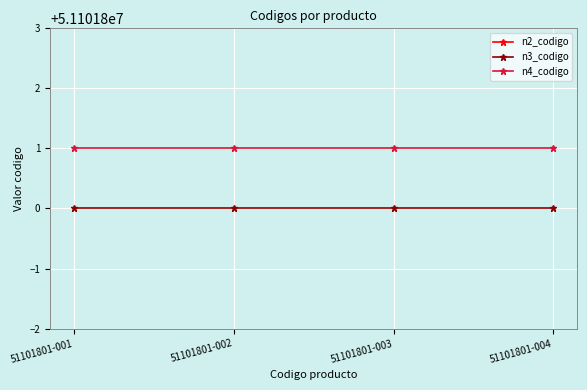

True or false: n3_codigo and n2_codigo intersect in this chart.

False